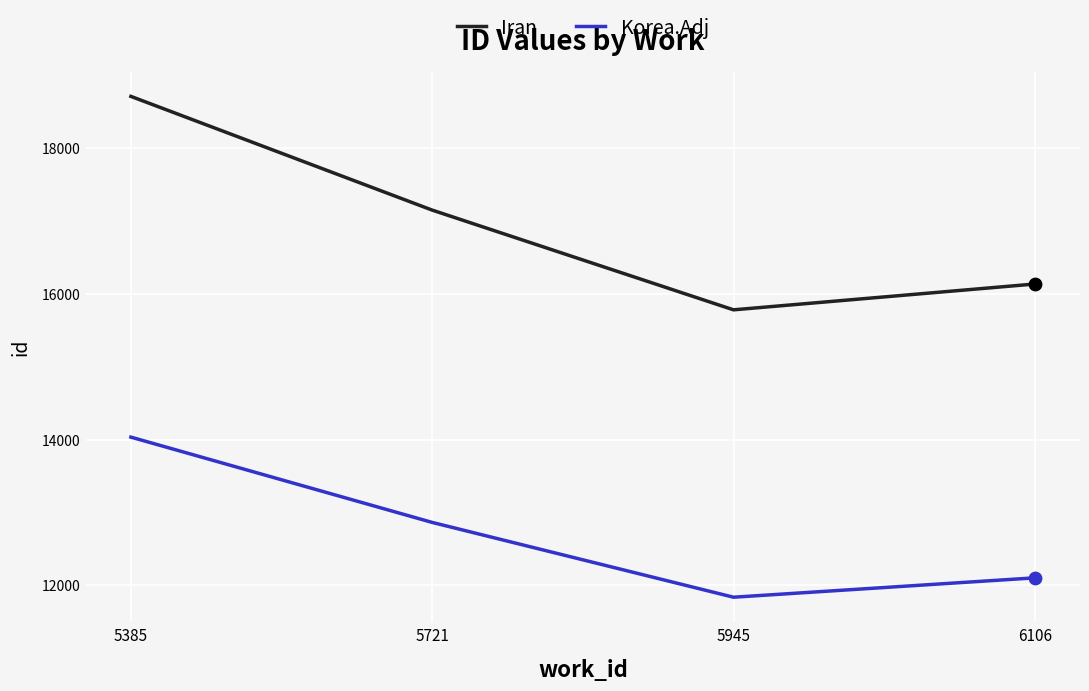

What is the spread (max minus min) of values at 6106?

4034.4